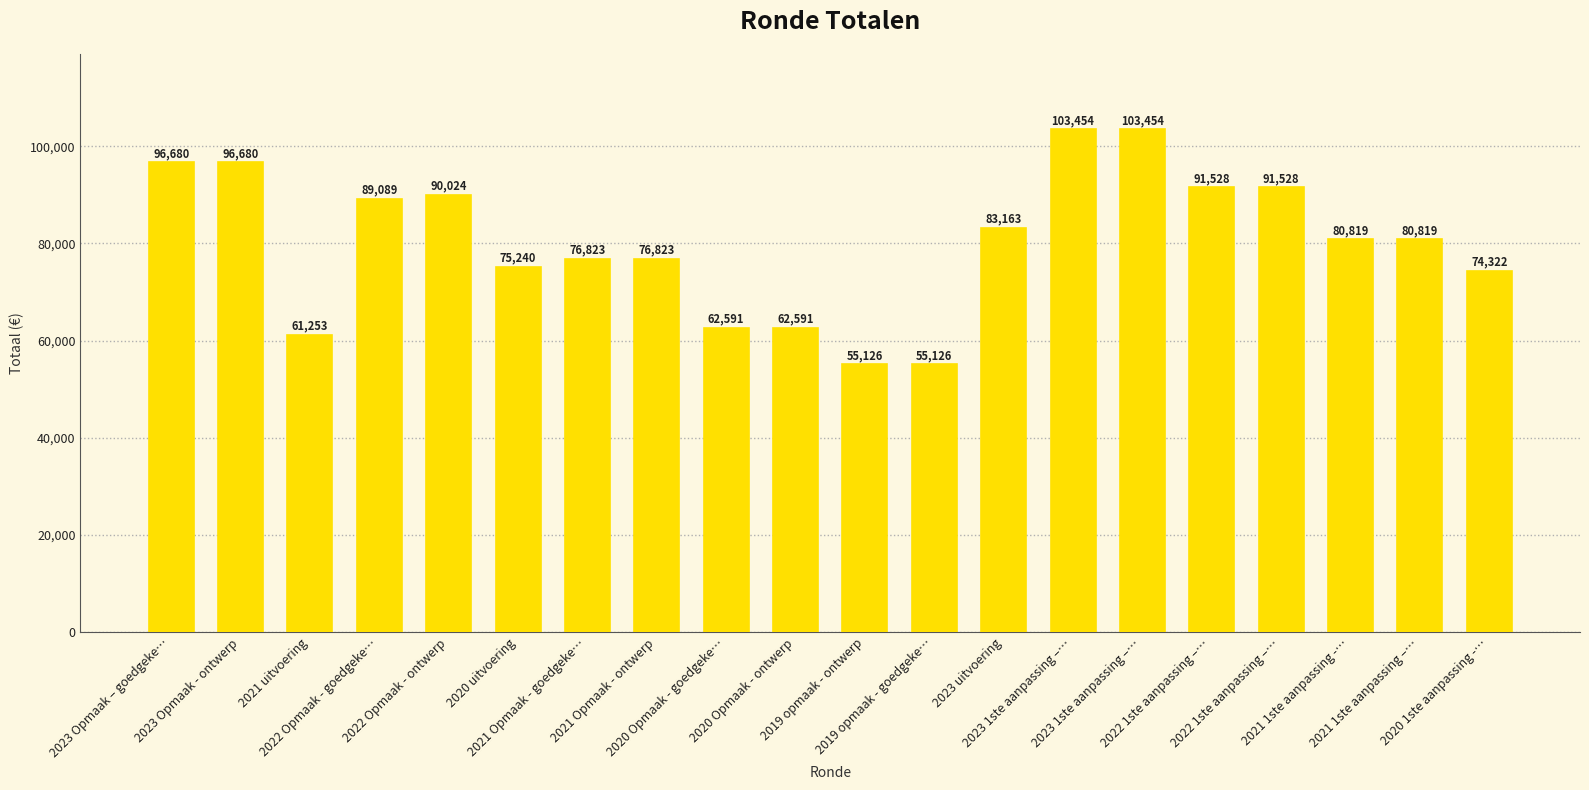

What is the value of the 4th bar from the left?

89089